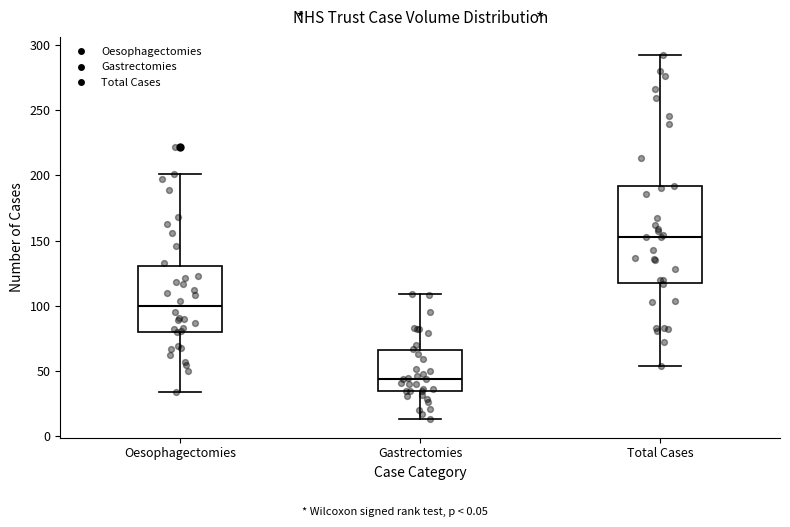

Reading left to right, transcribe this box plot: for each box, give where its median line is, the range the box spans, and where its two whiskers end, as read against the y-axis. The values are not printed on the chart, so give them approximately, as read against the axis.

Oesophagectomies: median 100, box 80 to 130, whiskers 35 to 200
Gastrectomies: median 45, box 35 to 65, whiskers 15 to 110
Total Cases: median 155, box 120 to 190, whiskers 55 to 290